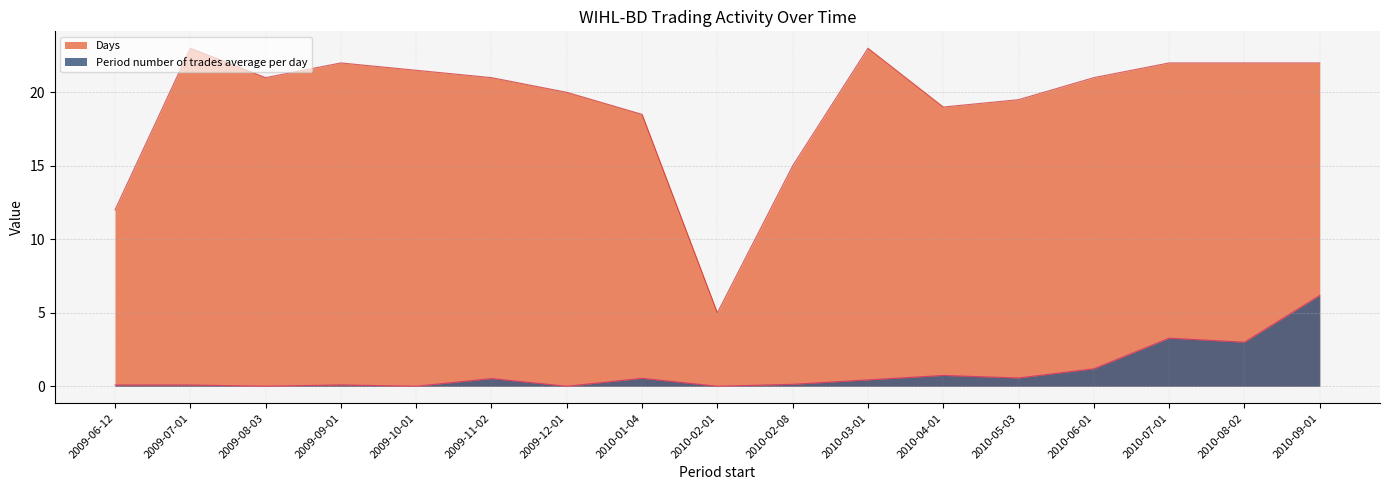

True or false: Period number of trades average per day and Days intersect in this chart.

False